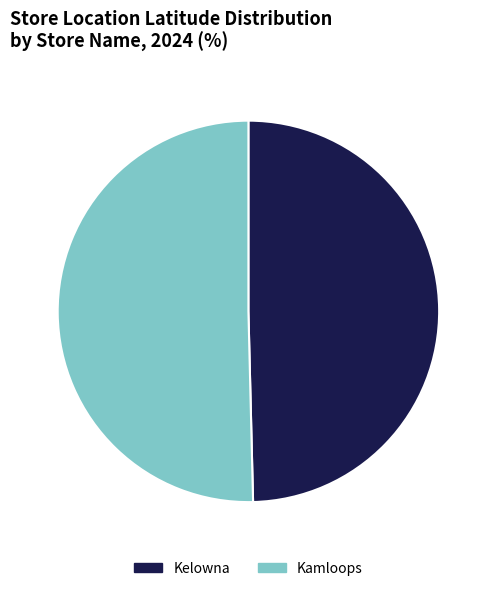

Is the sum of Kelowna and Kamloops greater than half?

Yes